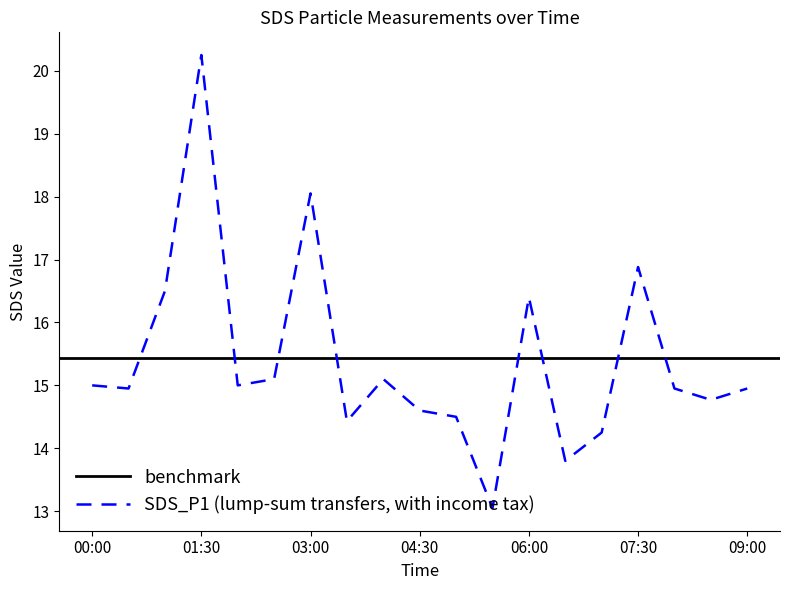

True or false: there are more than 1 points higher than both neighbors.

True